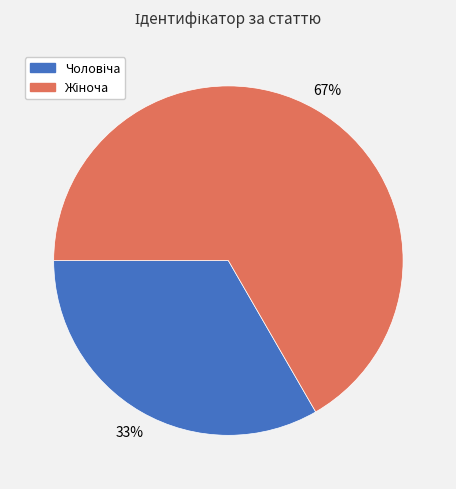

How many slices are in this pie chart?

2